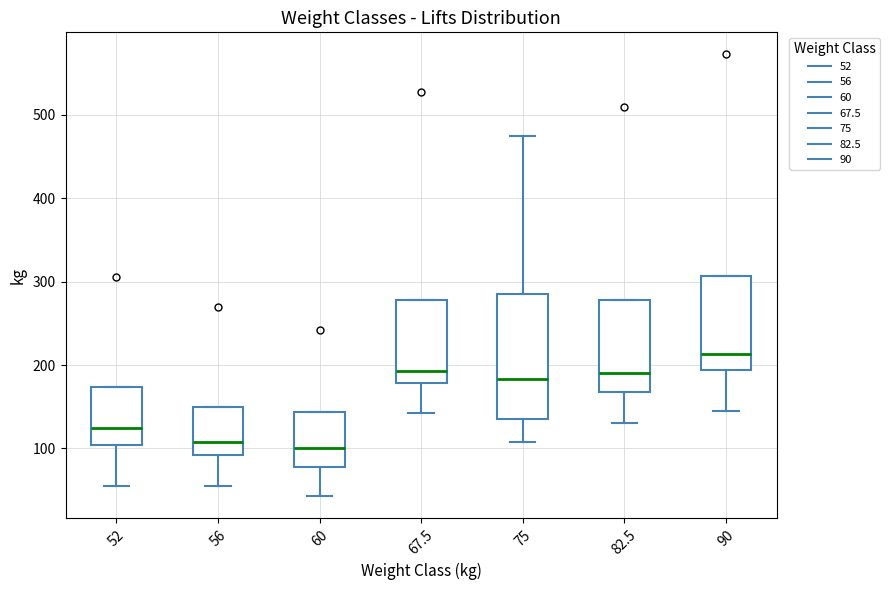

Reading left to right, transcribe this box plot: for each box, give where its median line is, the range the box spans, and where its two whiskers end, as read against the y-axis. The values are not printed on the chart, so give them approximately, as read against the axis.

52: median 130, box 100 to 170, whiskers 60 to 170
56: median 110, box 90 to 150, whiskers 60 to 150
60: median 100, box 80 to 140, whiskers 40 to 140
67.5: median 190, box 180 to 280, whiskers 140 to 280
75: median 180, box 140 to 290, whiskers 110 to 480
82.5: median 190, box 170 to 280, whiskers 130 to 280
90: median 210, box 190 to 310, whiskers 150 to 310